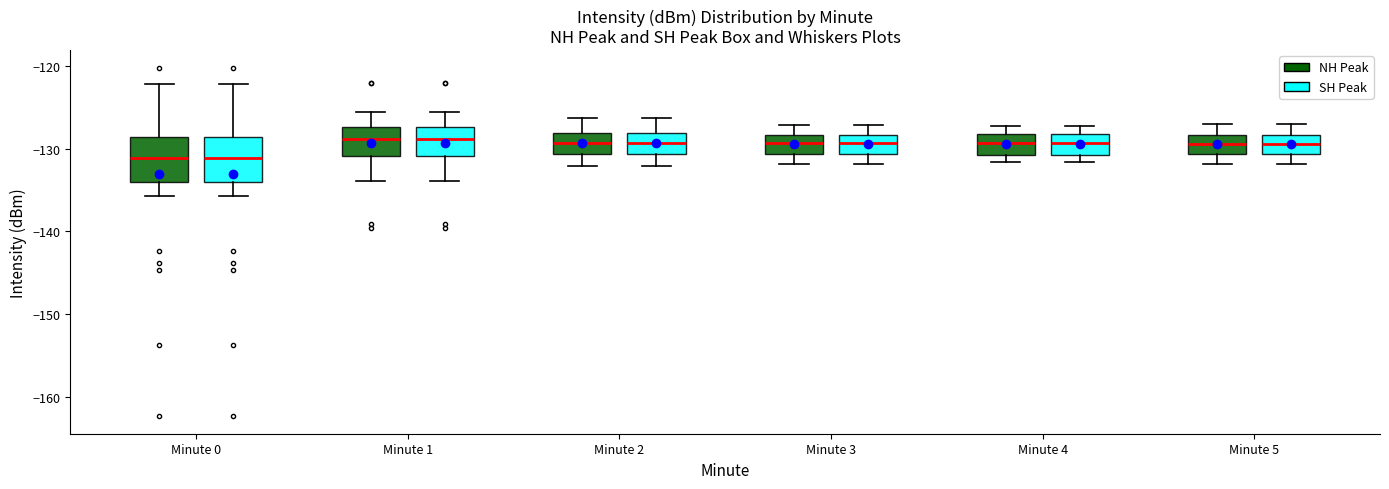

Where does the upper whisker of the box for Minute 3 (SH Peak) end on the y-axis? The values are not printed on the chart, so give them approximately, as read against the axis.

-127